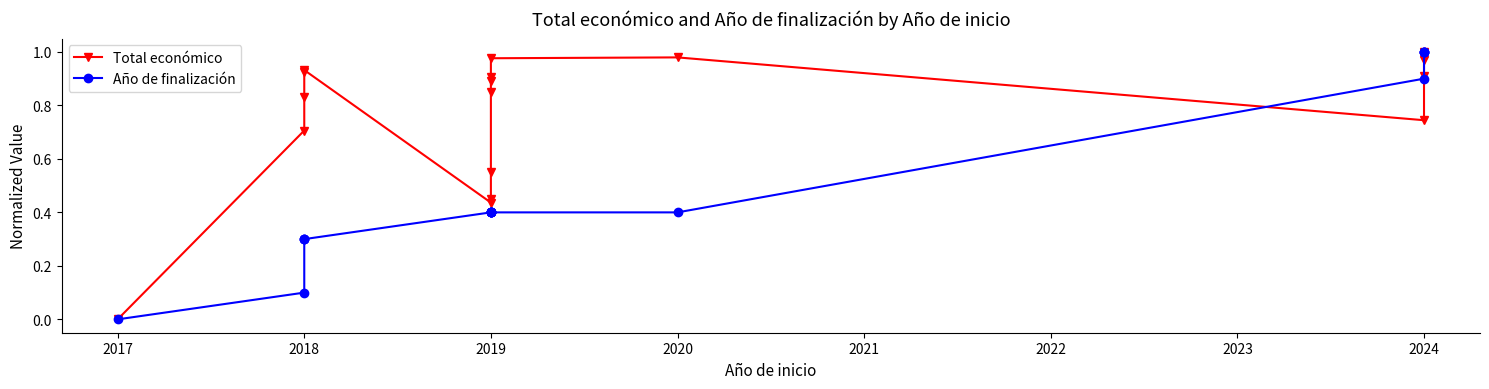

True or false: Año de finalización has more than 0 points higher than both neighbors.

False